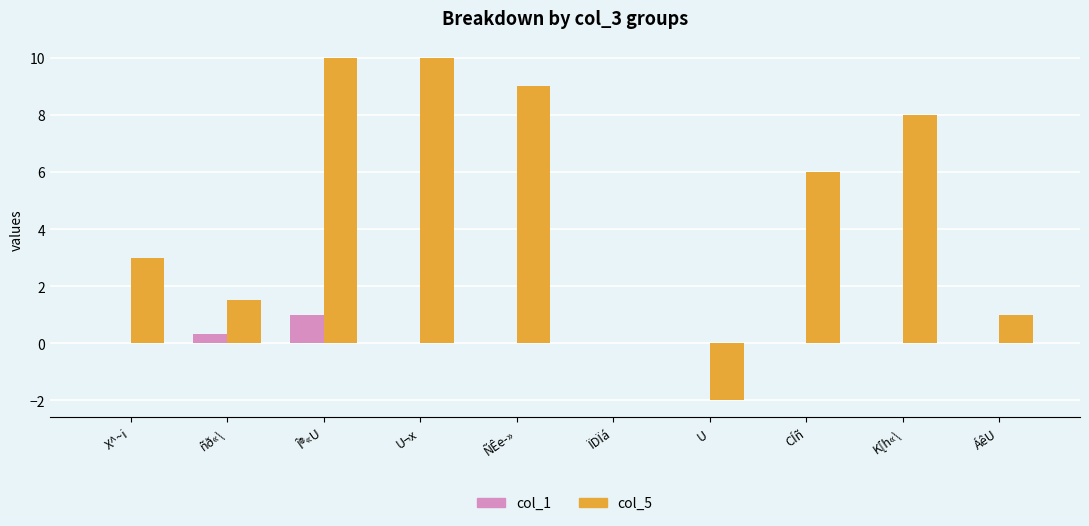

Reading left to right, extract all data points from this chart.

col_1: 0.0	0.3	1.0	0.0	0.0	0.0	0.0	0.0	0.0	0.0
col_5: 3.0	1.5	10.0	10.0	9.0	0.0	-2.0	6.0	8.0	1.0